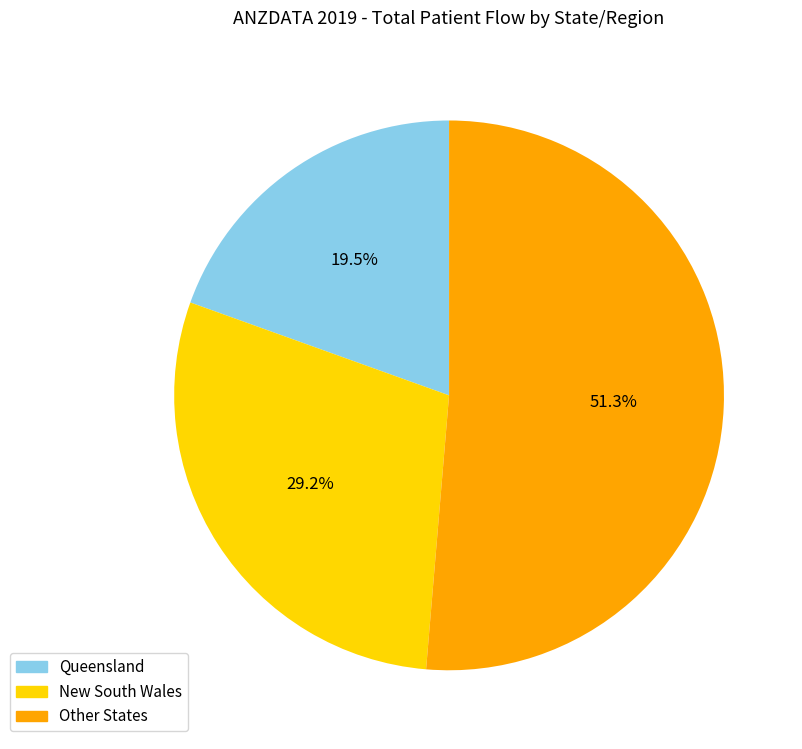

Does Queensland account for over 50% of the chart?

No